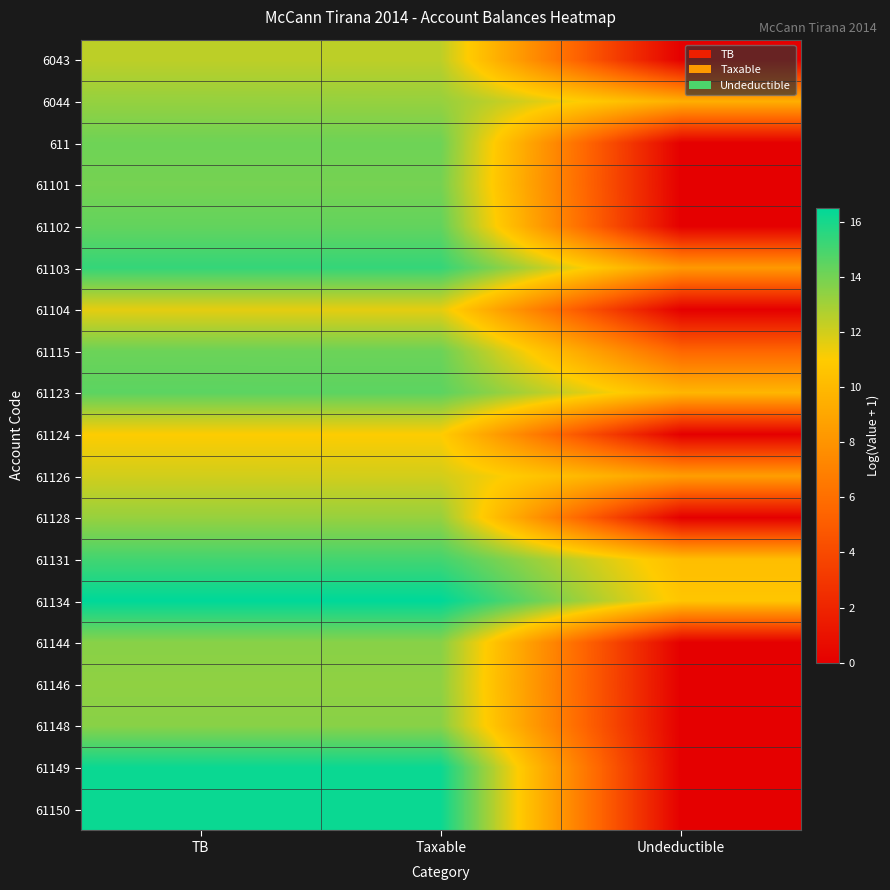

Which has a higher value, Taxable or Undeductible?

Taxable